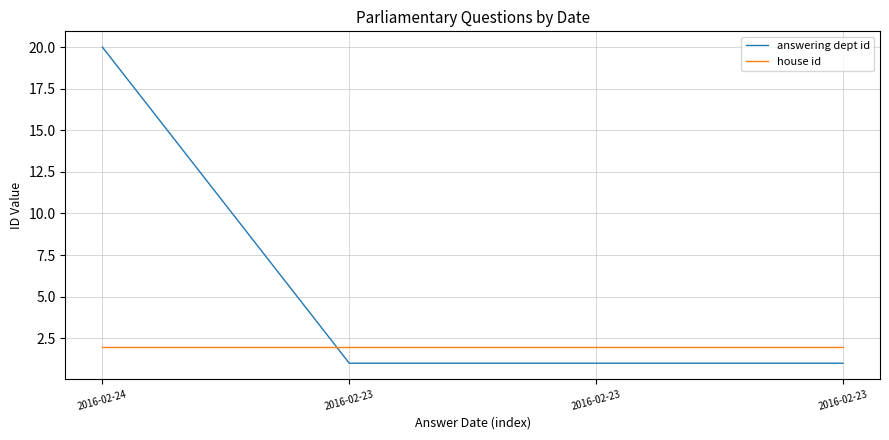

At how many categories does at least one series exceed 15?

1